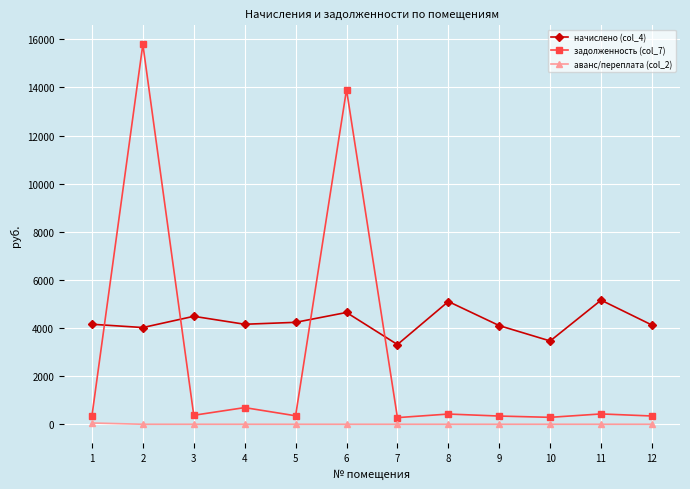

Is this an area chart (filled region under the line)?

No